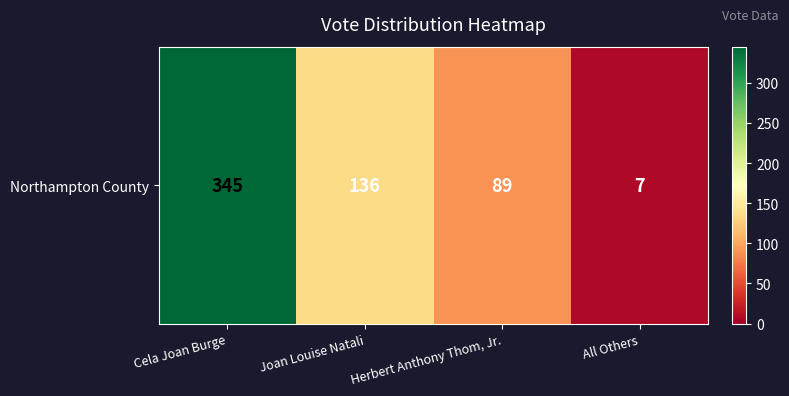

What is the minimum value shown in the chart?

7